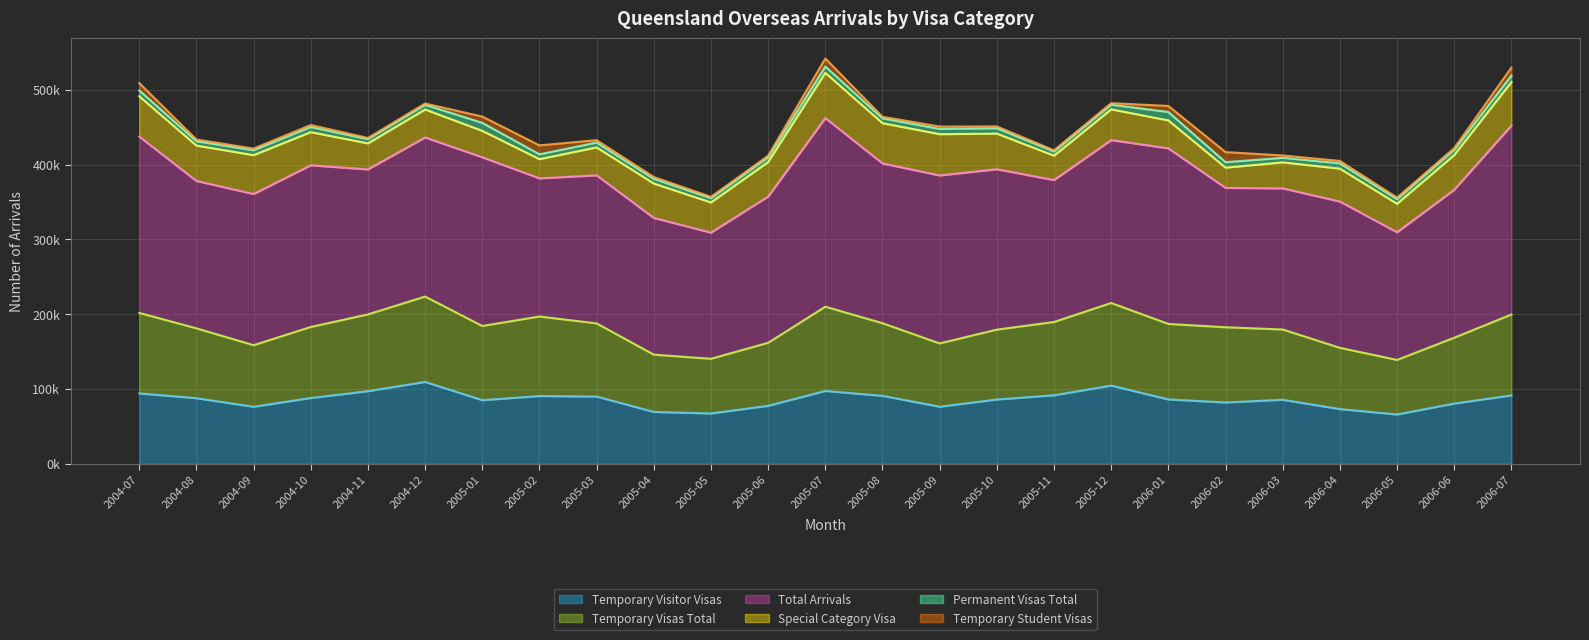

What is the minimum value for Total Arrivals?

168720